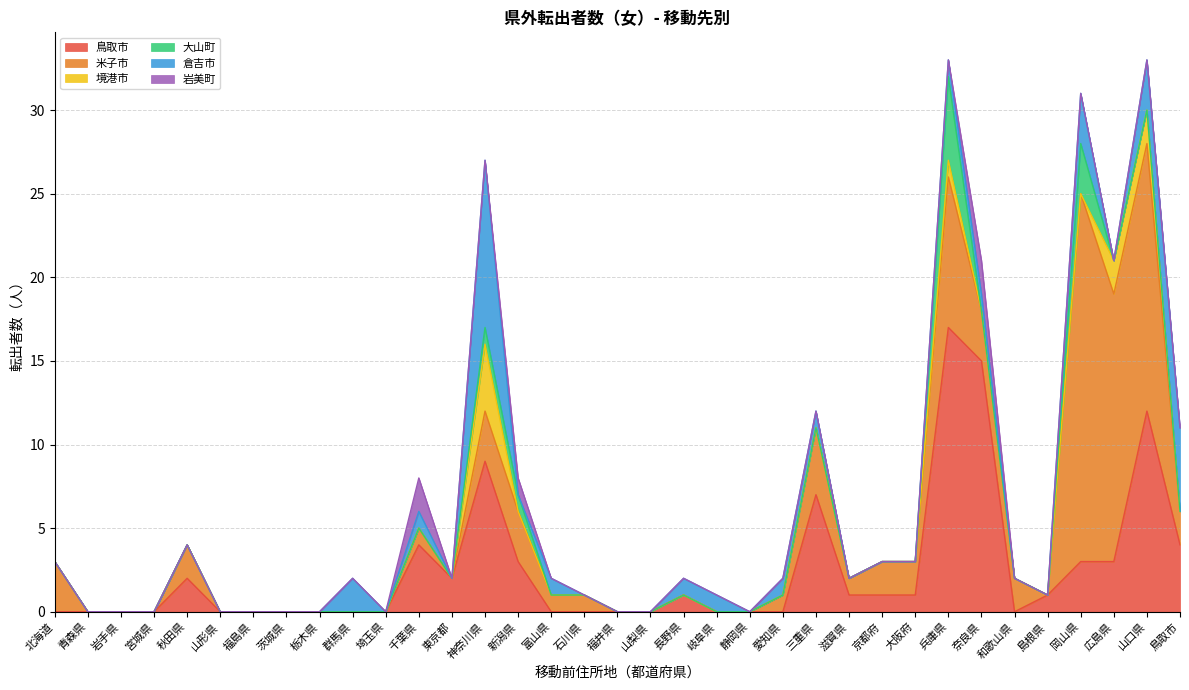

Which category has the lowest value across all series?

北海道